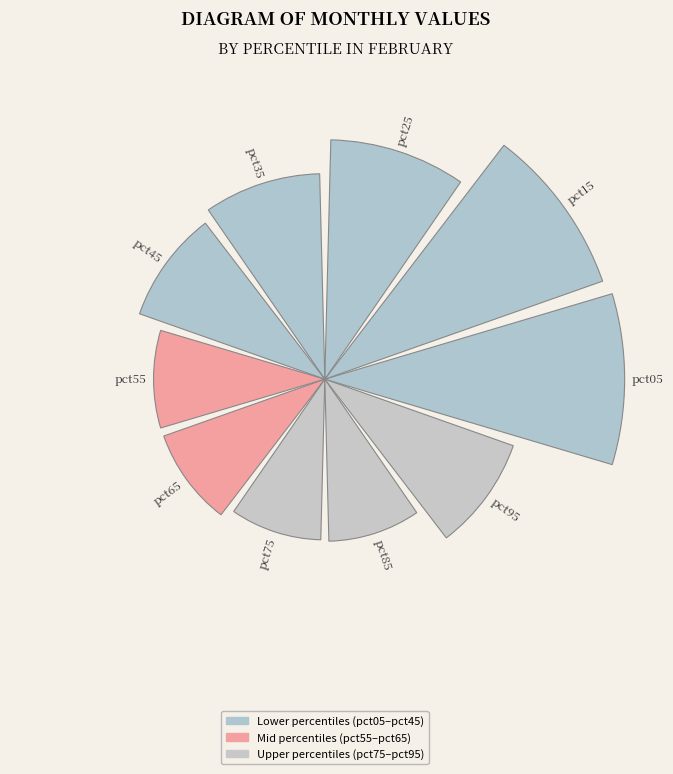

Are the bars horizontal?

No